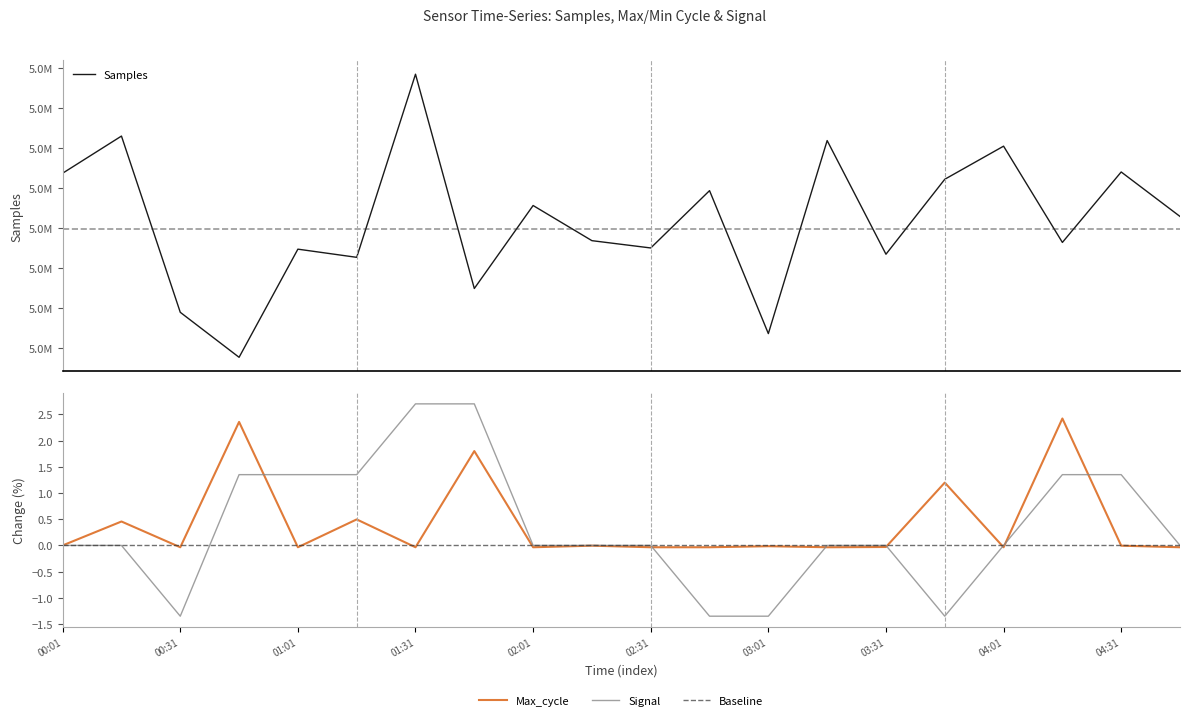

What is the label of the 3rd point from the right?

04:16